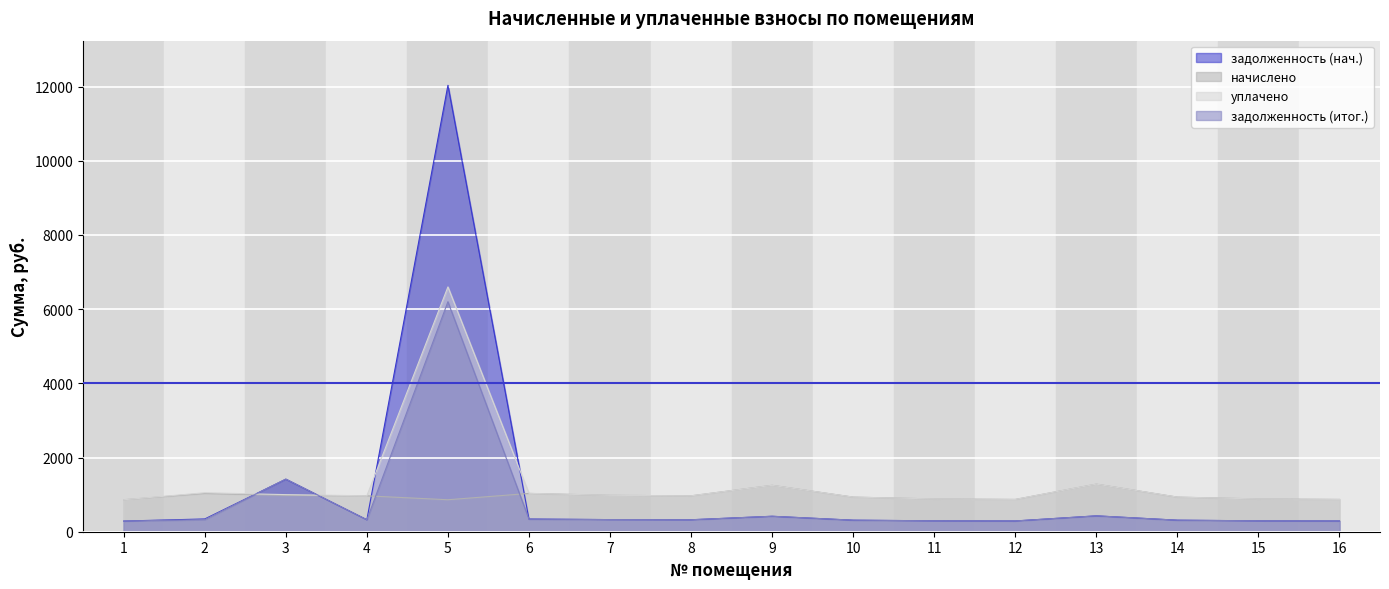

Reading left to right, extract all data points from this chart.

задолженность (нач.): 287.3	344.2	1416.2	322.6	12034.4	342.3	326.9	322.6	416.3	311.0	294.5	290.2	427.7	311.0	293.9	290.2
начислено: 861.8	1032.5	980.6	967.7	861.8	1032.5	980.6	967.7	1250.6	933.1	883.4	870.5	1283.0	933.1	883.4	870.5
уплачено: 861.8	1050.0	1000.0	968.0	6600.0	1035.0	980.6	967.7	1250.0	933.1	883.4	870.5	1283.0	933.1	882.9	870.5
задолженность (итог.): 287.3	326.6	1419.6	322.2	6201.0	339.8	326.9	322.6	416.9	311.0	294.5	290.2	427.7	311.0	294.5	290.2